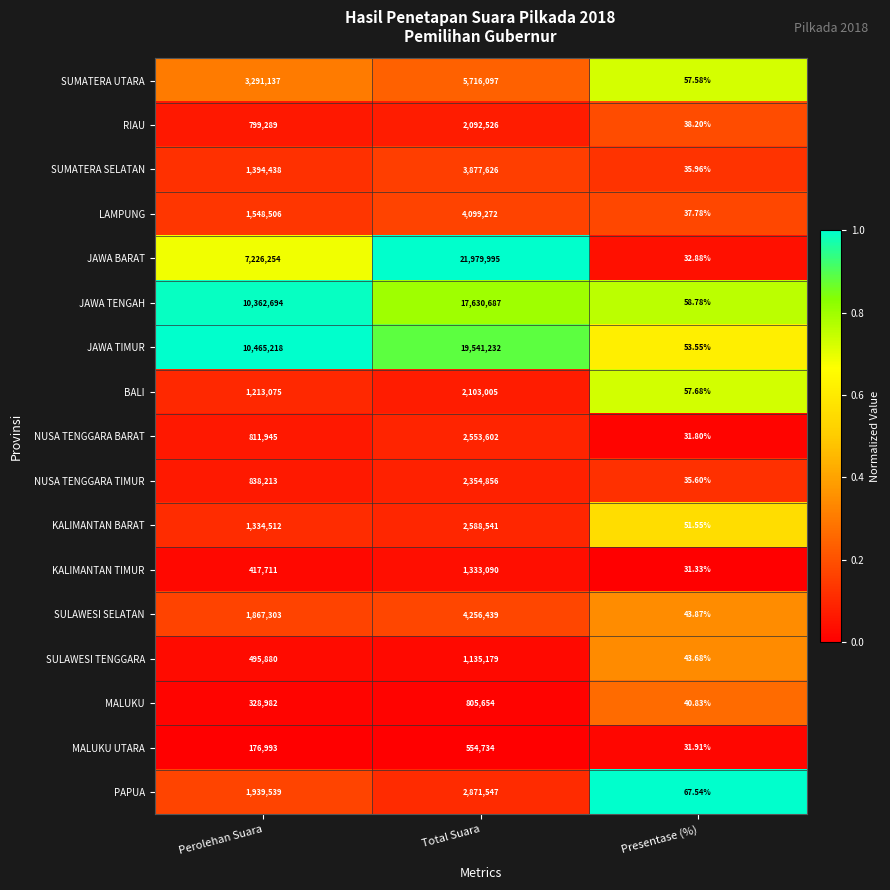

Which series has the largest total across all categories?

JAWA TIMUR